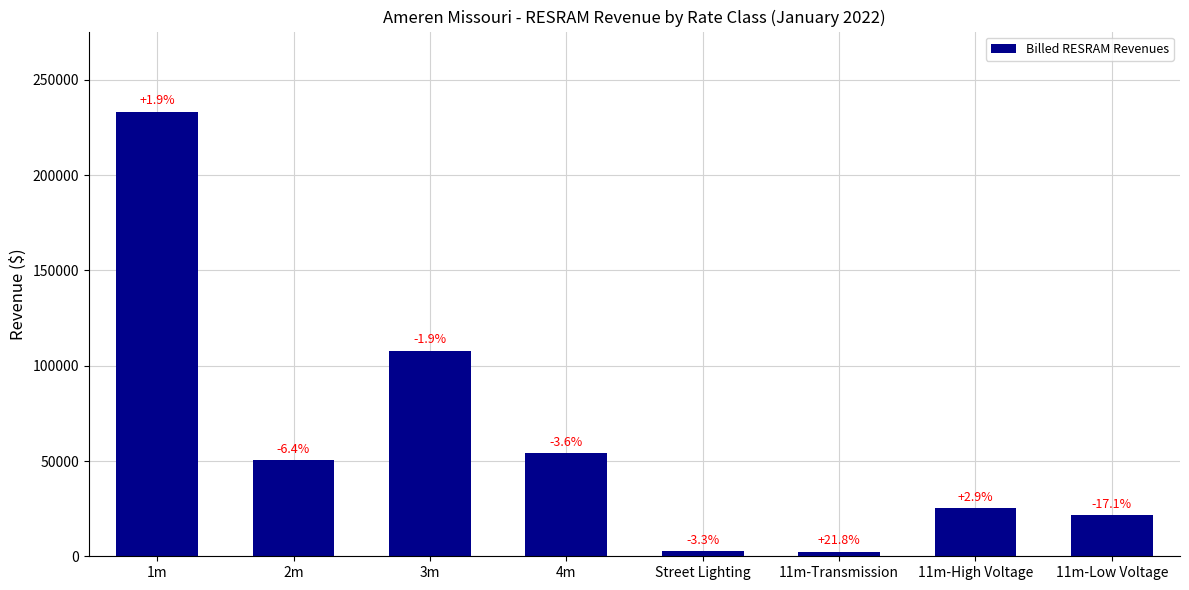

How many bars are there in total?

8